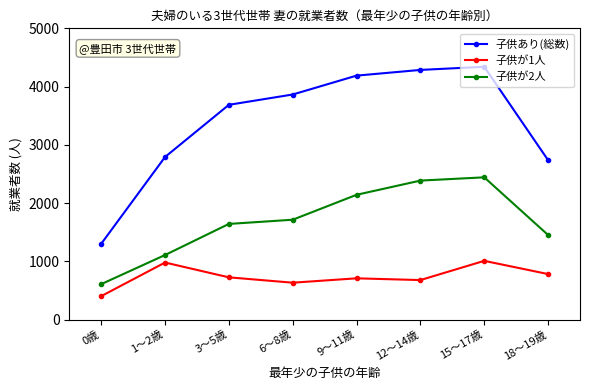

Between 1～2歳 and 15～17歳, which series saw the biggest shift?

子供あり(総数)